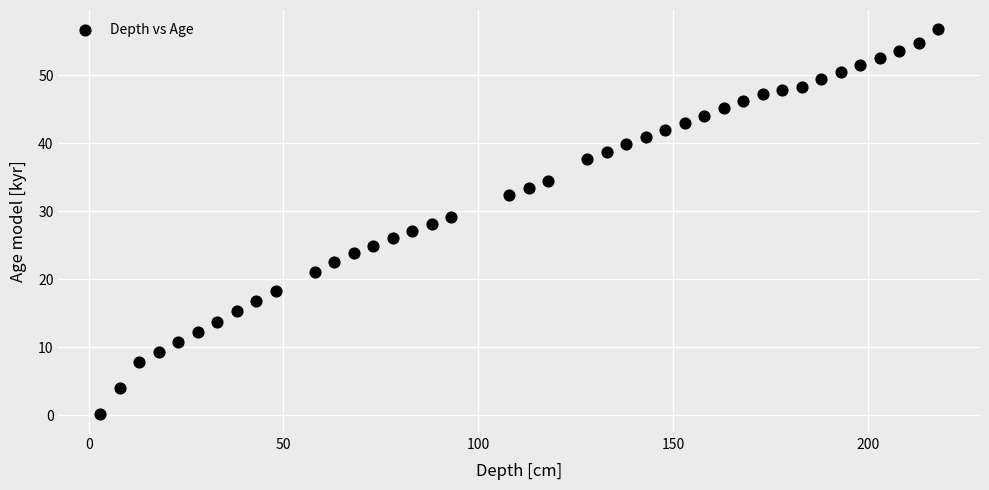

What is the range of X values (max minus min)?

215.0